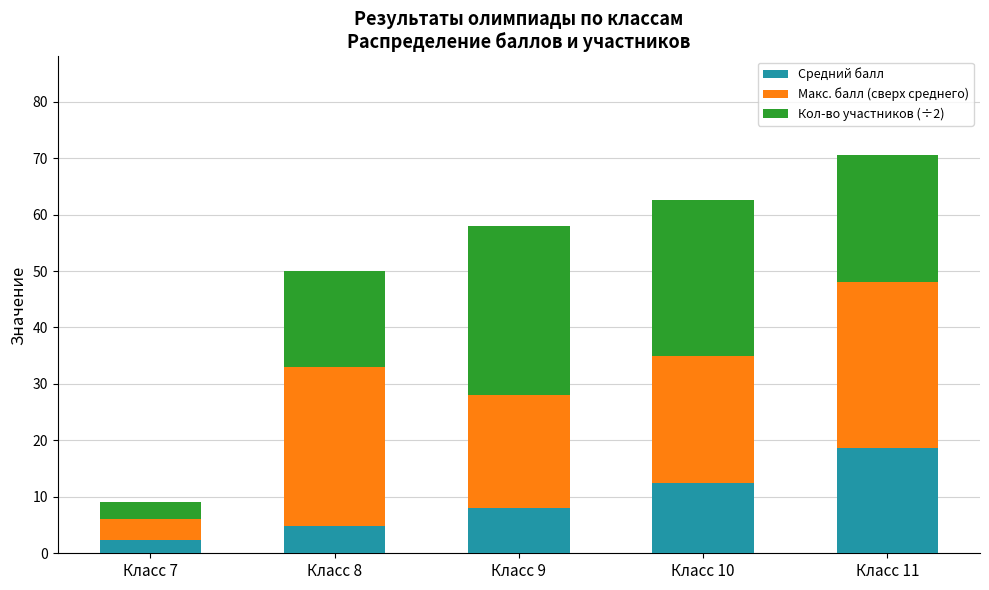

Which category has the lowest value in the Средний балл series?

Класс 7